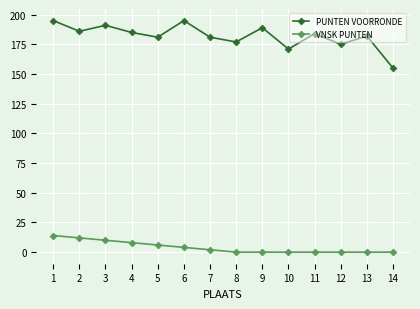

Between 6 and 12, which series saw the biggest shift?

PUNTEN VOORRONDE